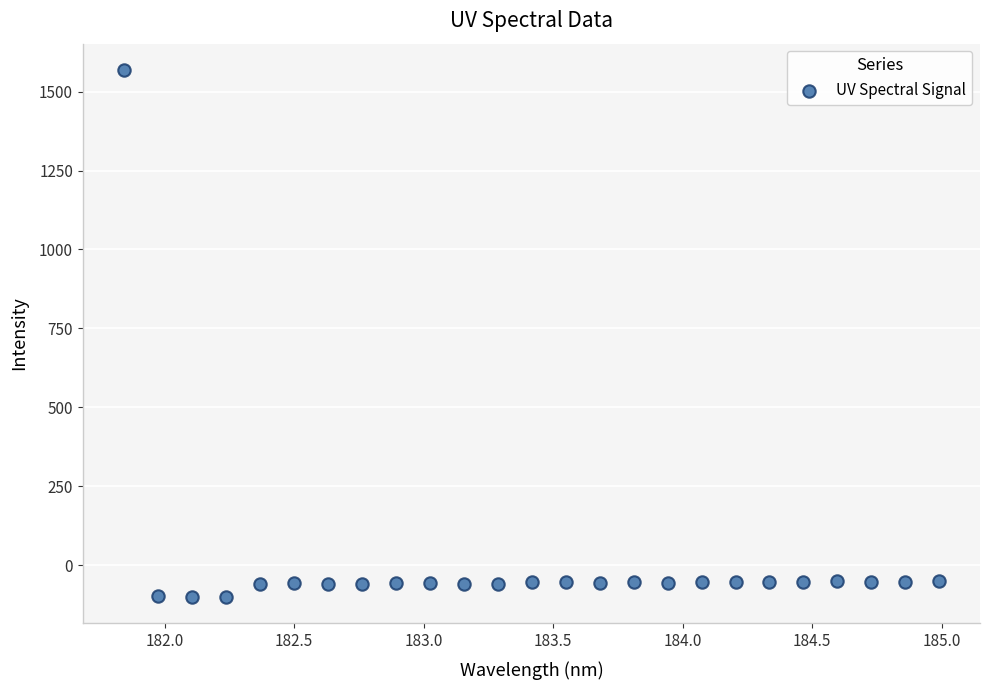

What is the range of Y values (max minus min)?

1670.0